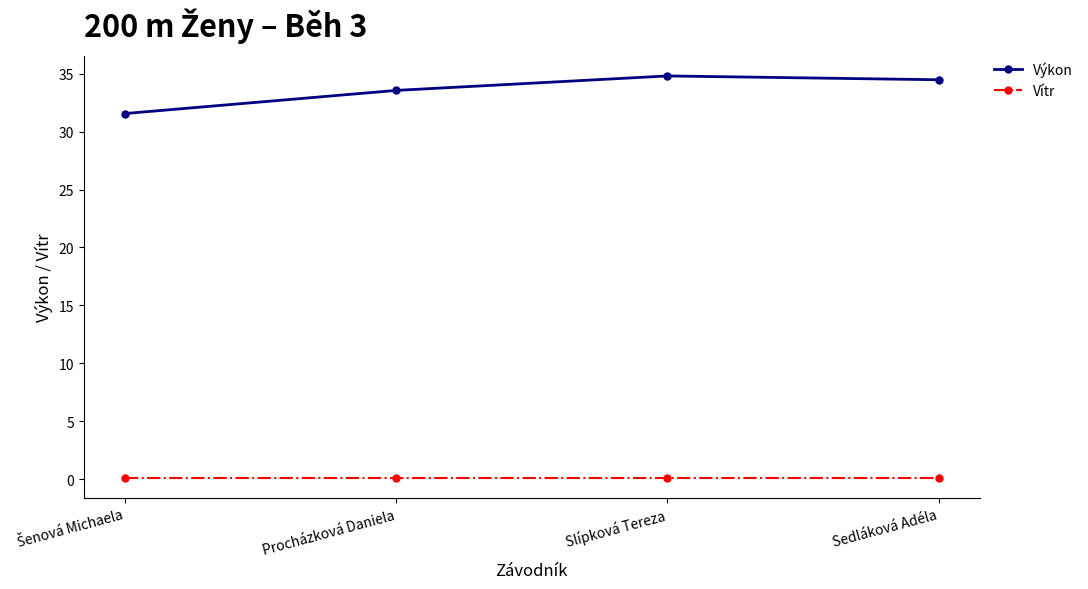

How many Výkon values are between 33 and 34?

1